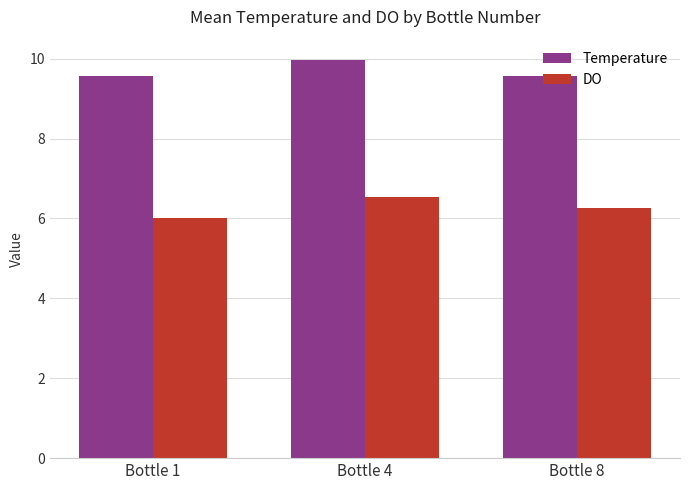

What is the average value of the Temperature series?

9.7